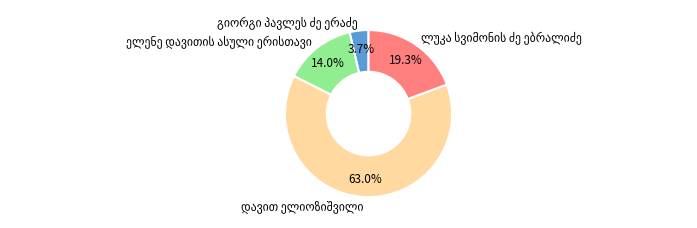

Is there any slice that represents more than half of the pie?

Yes